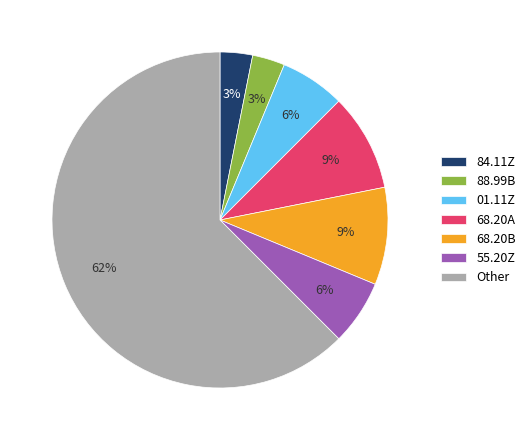

What is the majority slice?

Other